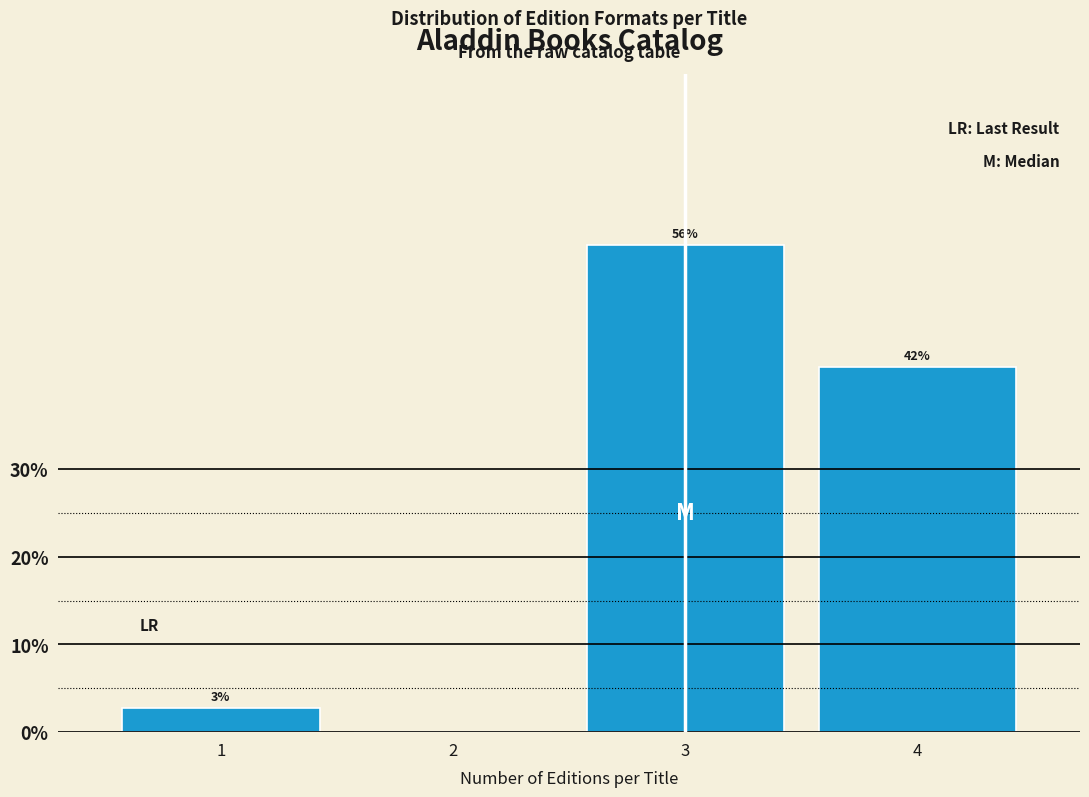

Are the bars horizontal?

No